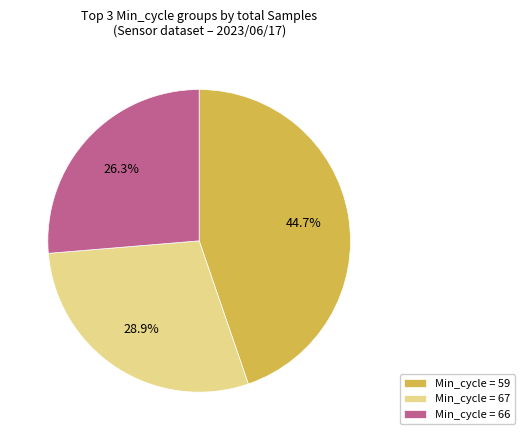

How much of the chart is everything except Min_cycle = 66?

73.7%